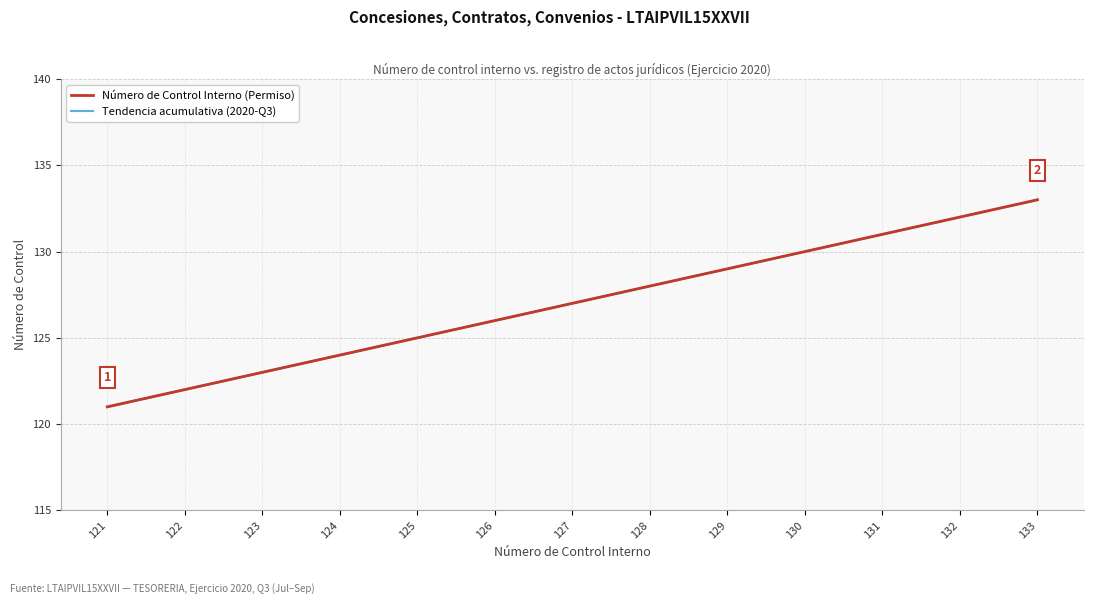

True or false: Número de Control Interno (Permiso) has more than 0 interior local peaks.

False